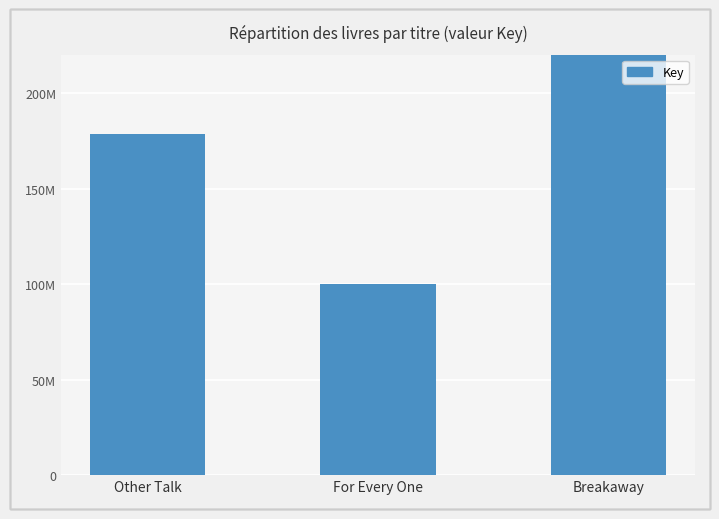

Is it true that the value at For Every One is 100216482?

True